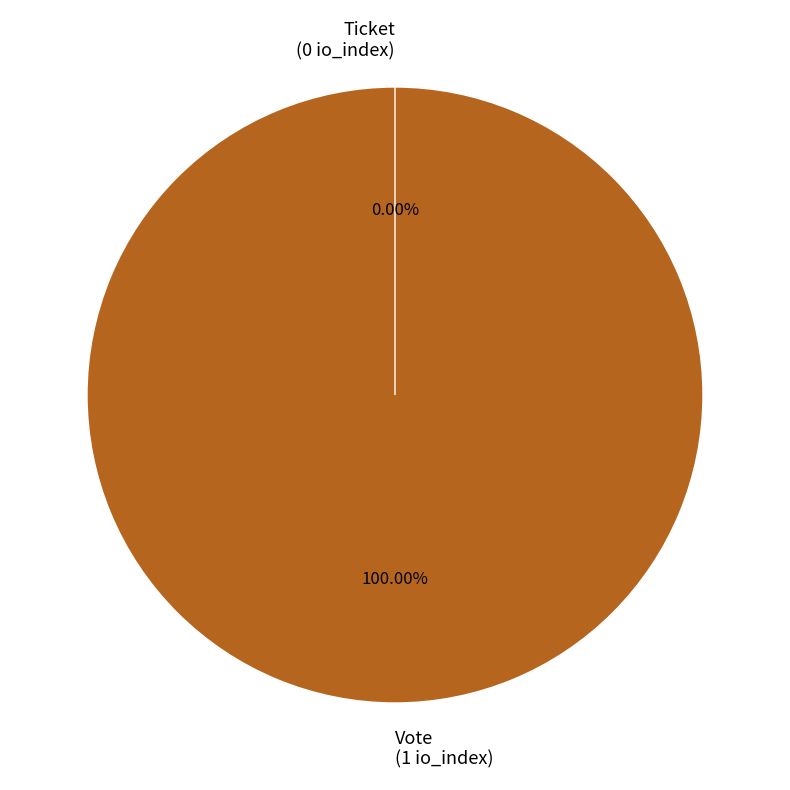

Which category has the smallest portion of the pie?

Ticket